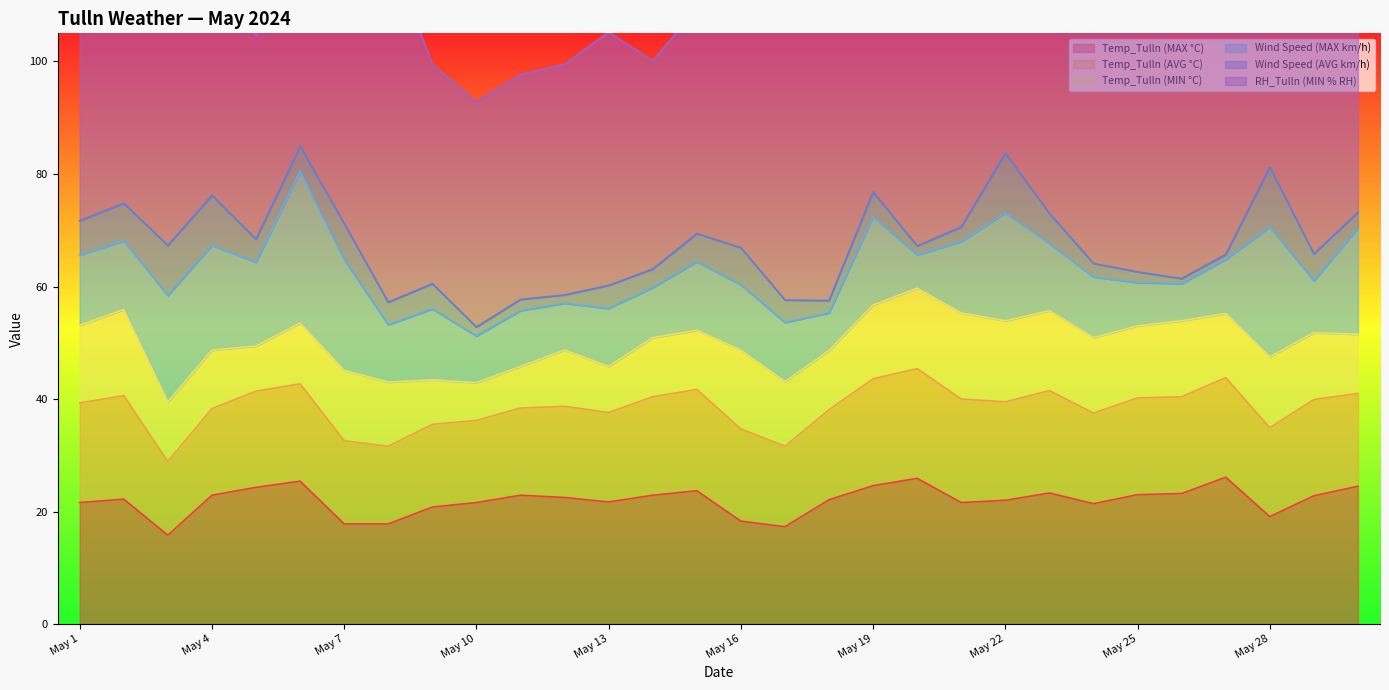

What are all the series names shown in the legend?

Temp_Tulln (MAX °C), Temp_Tulln (AVG °C), Temp_Tulln (MIN °C), Wind Speed (MAX km/h), Wind Speed (AVG km/h), RH_Tulln (MIN % RH)